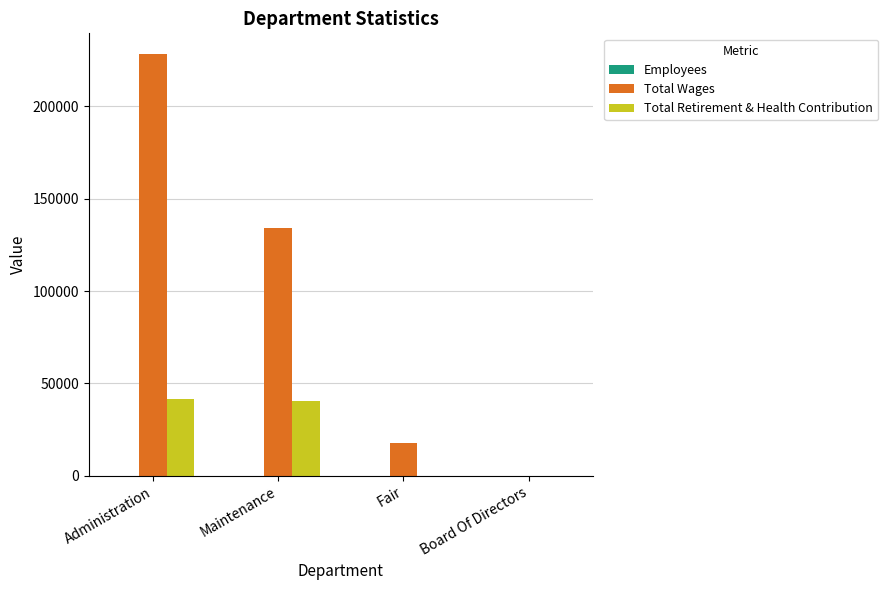

Is it true that Total Retirement & Health Contribution equals 40480 at Maintenance?

True